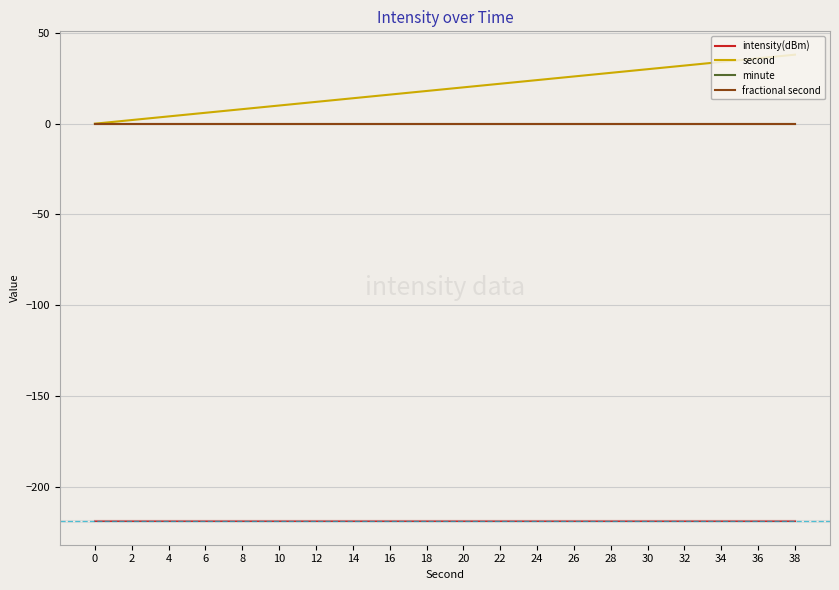

Is this an area chart (filled region under the line)?

No